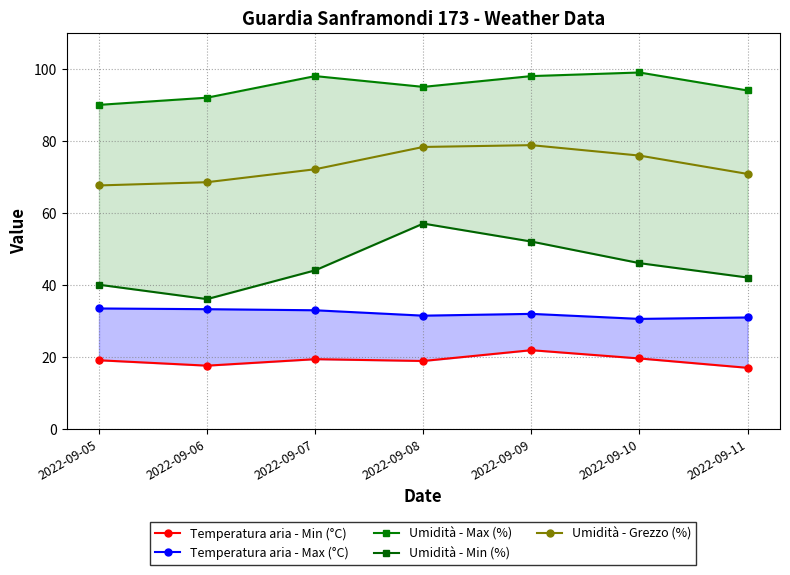

Is it true that Temperatura aria - Max (°C) equals 59.2 at 2022-09-06?

False